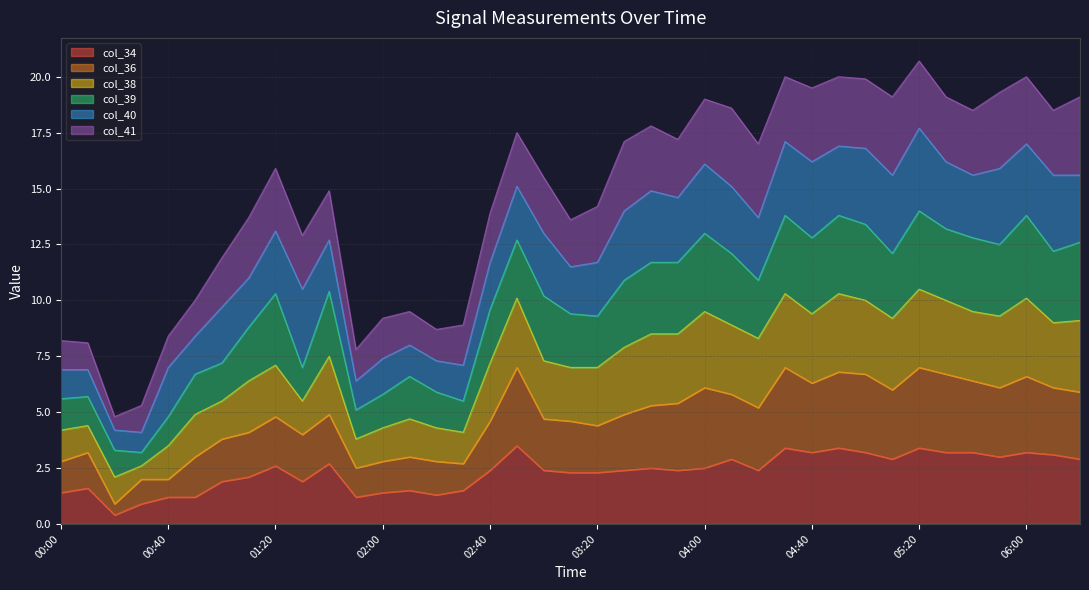

In col_34, how many points are lower than both neighbors (excluding endpoints)?

9